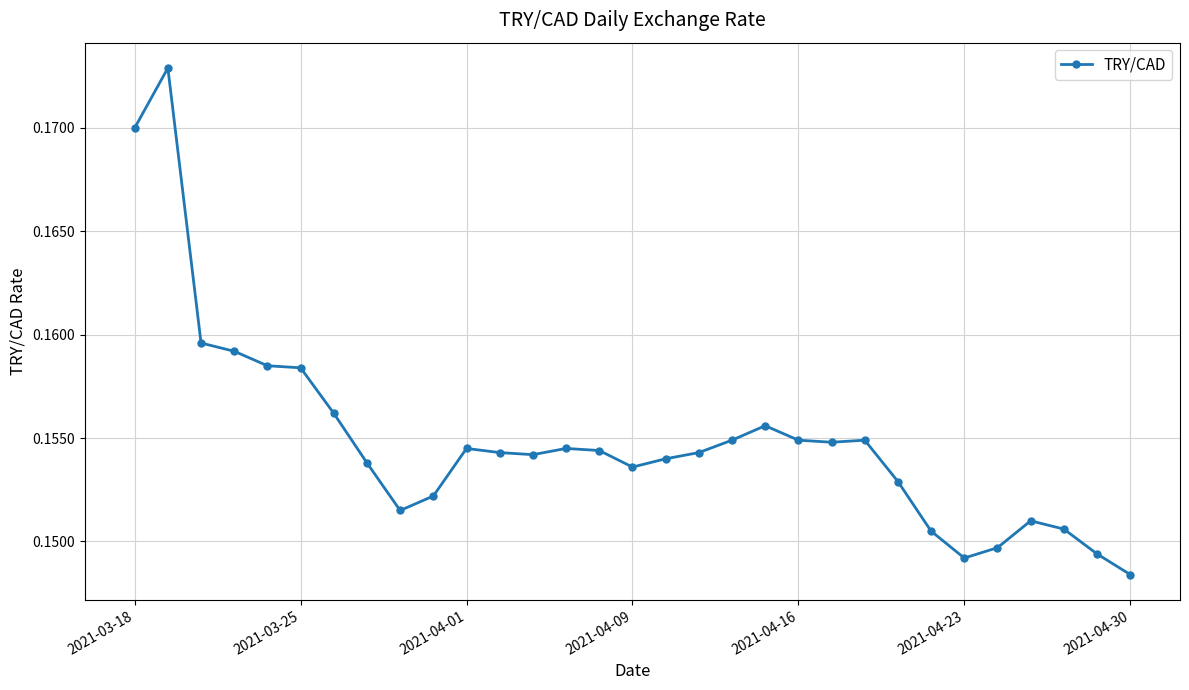

How many values are between 0 and 1?

31